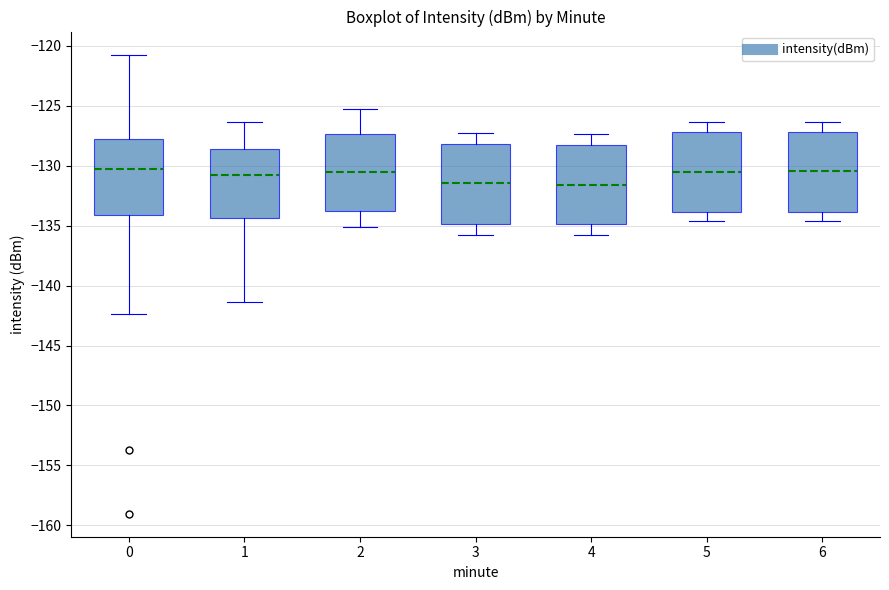

Where does the upper whisker of the box at x = 2 end on the y-axis? The values are not printed on the chart, so give them approximately, as read against the axis.

-125.0